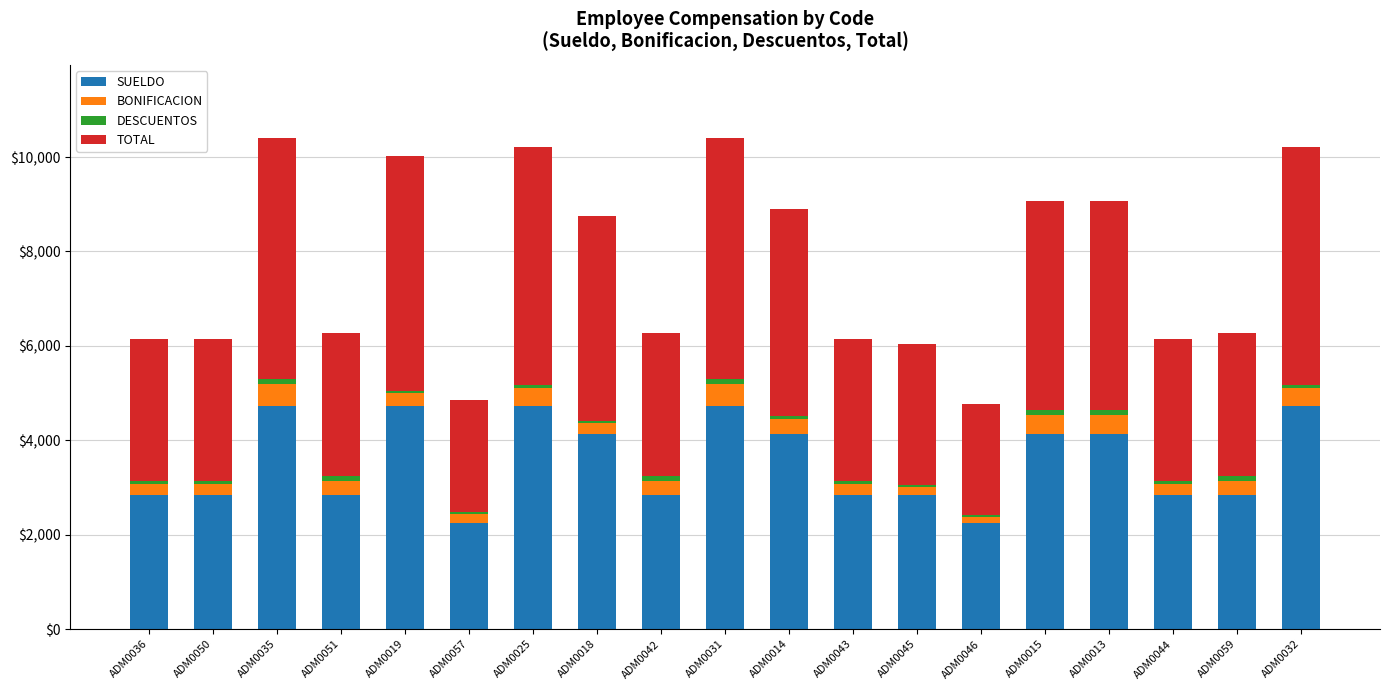

Are the bars grouped side by side (vs. stacked)?

No